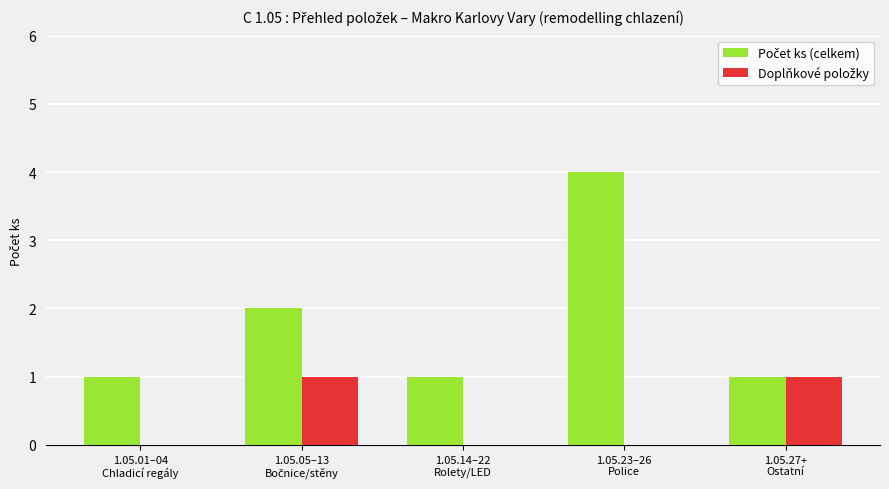

What is the greatest value displayed?

4